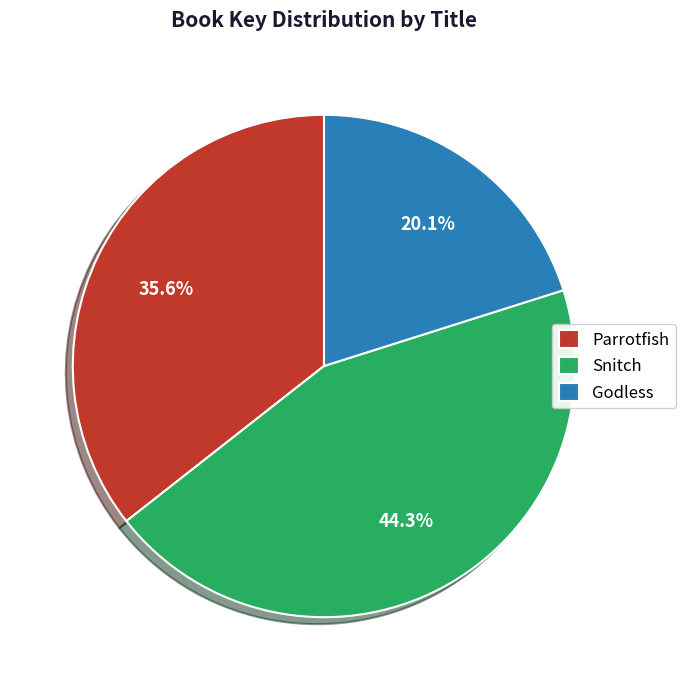

What is the ratio of the value at Snitch to the value at Godless?

2.2